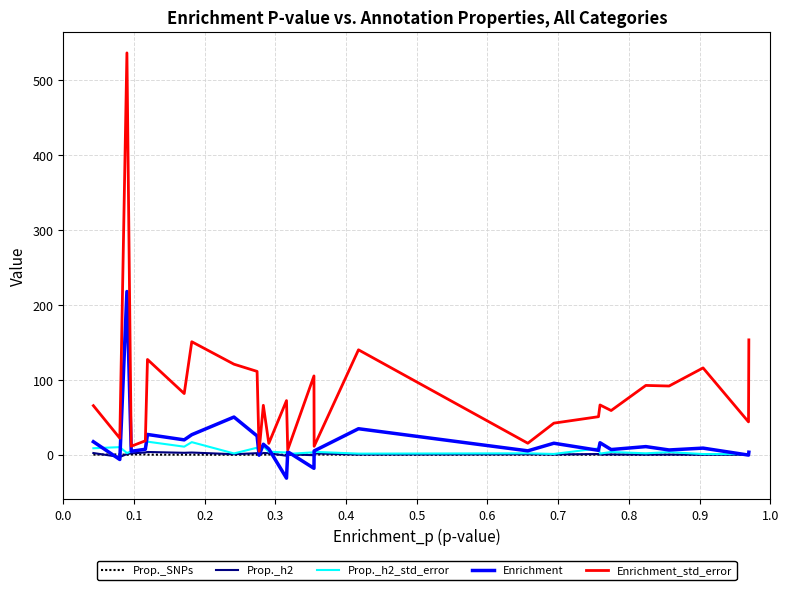

What is the average value of the Enrichment_std_error series?

85.7